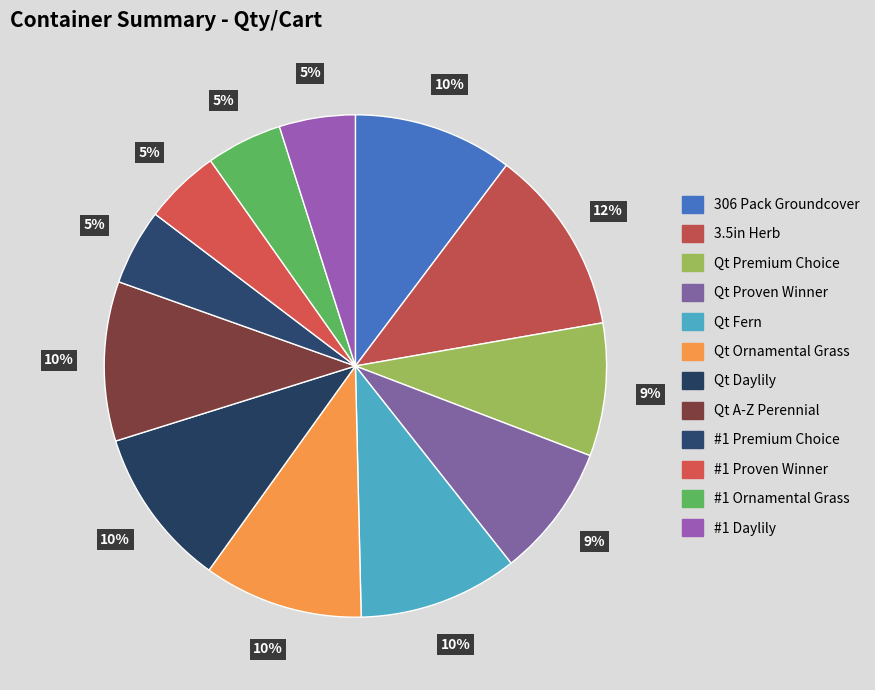

How many slices are in this pie chart?

12